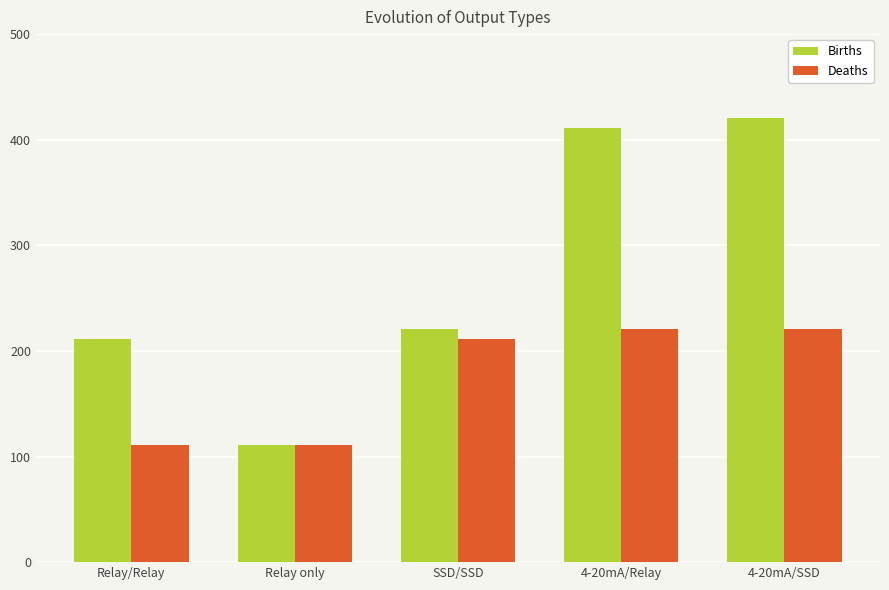

What is the value of the Deaths bar at the 2nd from the left?

111